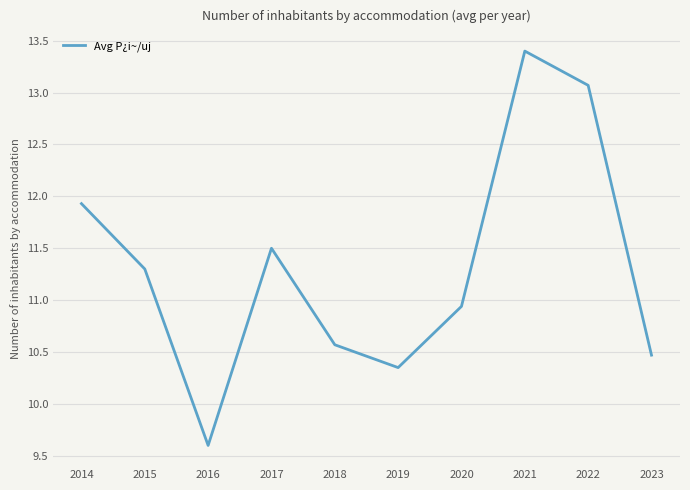

Which has a higher value, 2014 or 2017?

2014